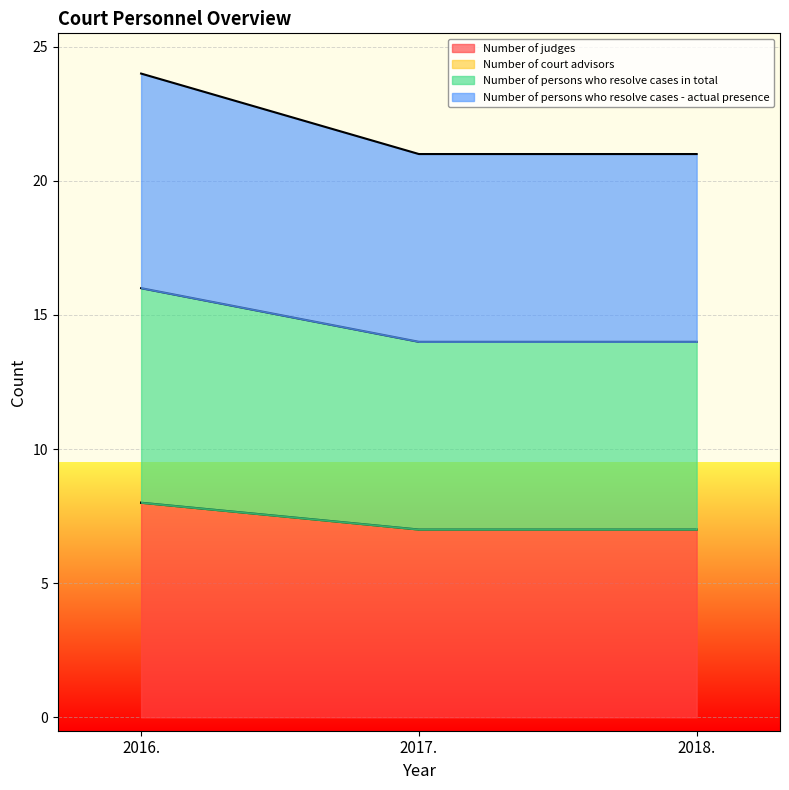

At which category is the sum across all series the highest?

2016.